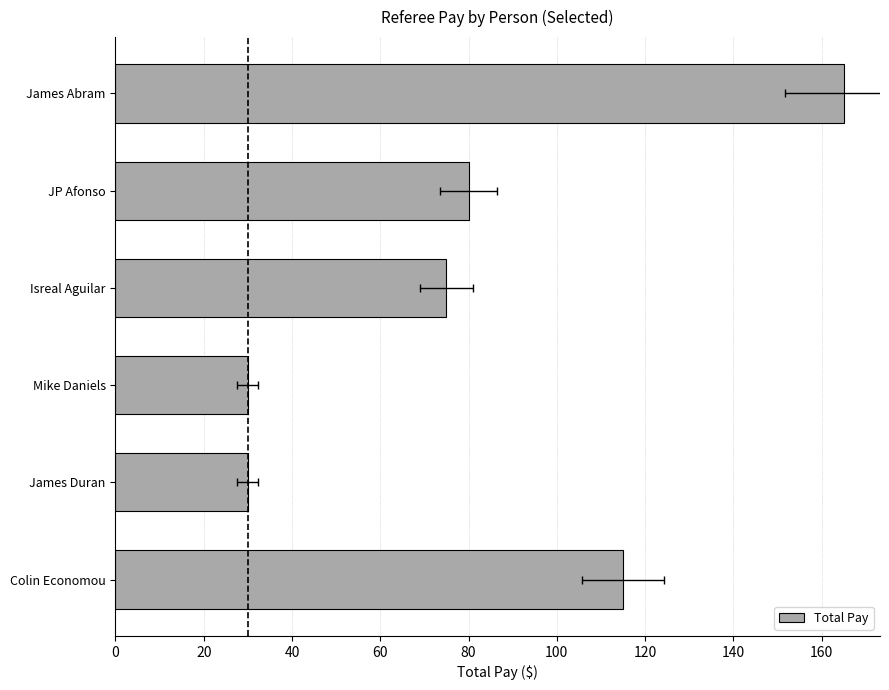

Does the chart contain stacked bars?

No